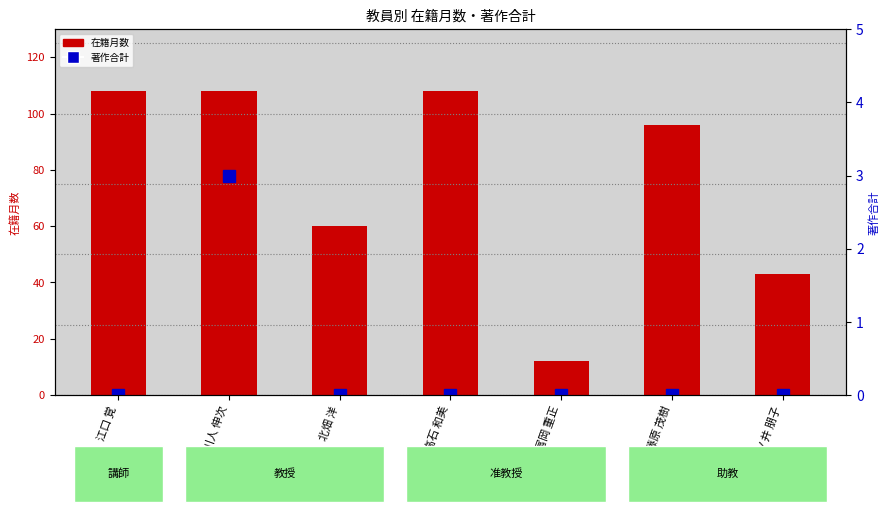

What are all the series names shown in the legend?

在籍月数, 著作合計